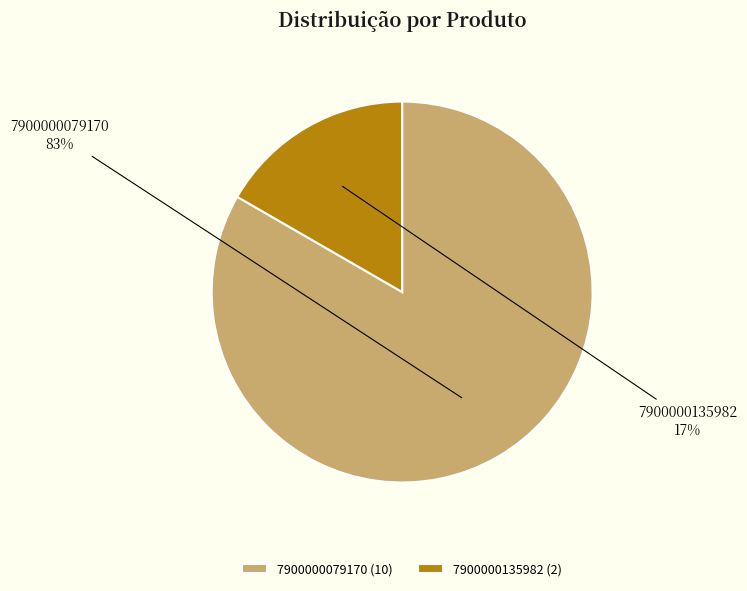

Count the number of slices in the pie.

2